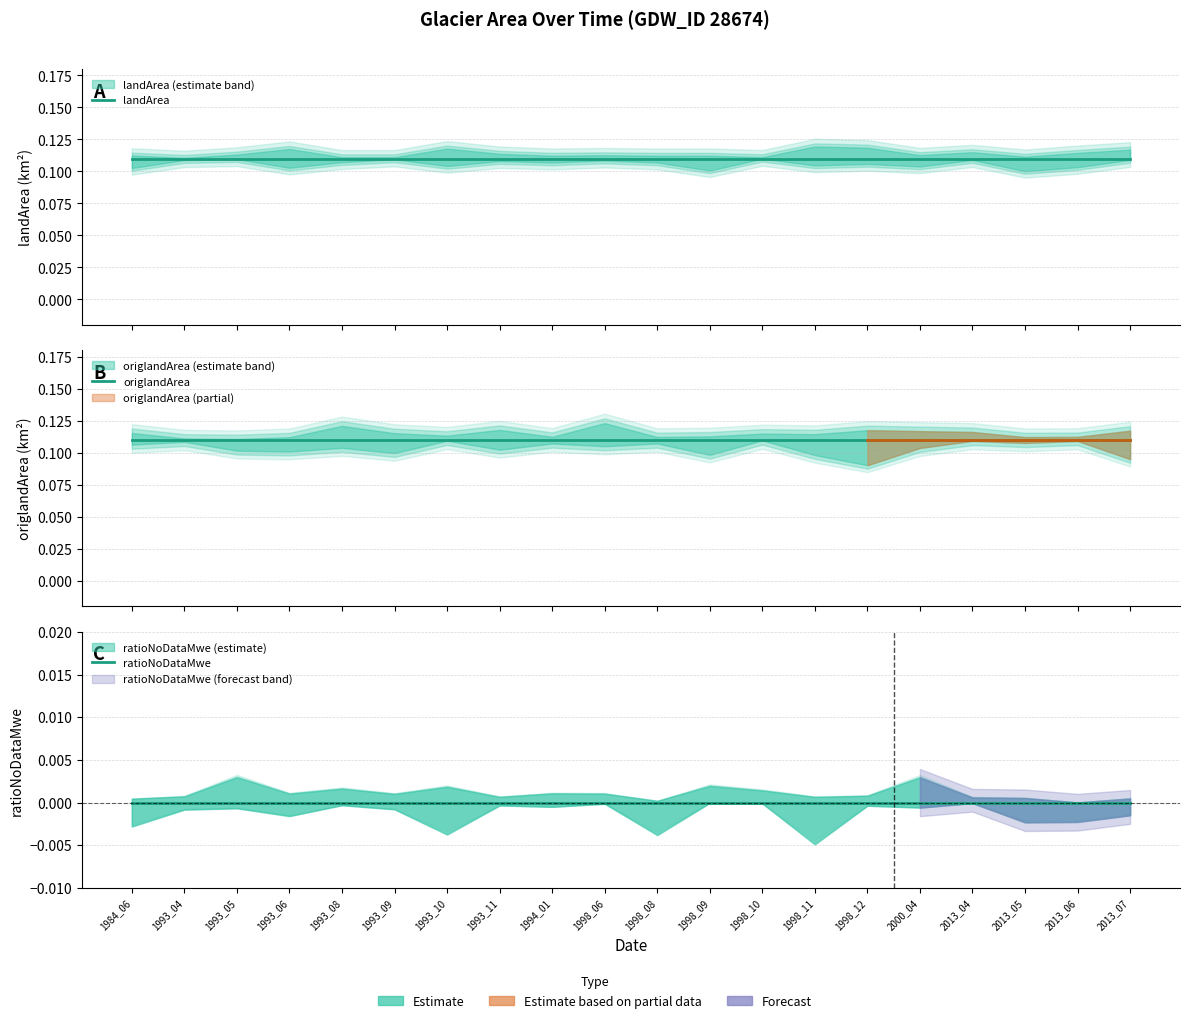

True or false: ratioNoDataMwe and landArea cross at least once.

False